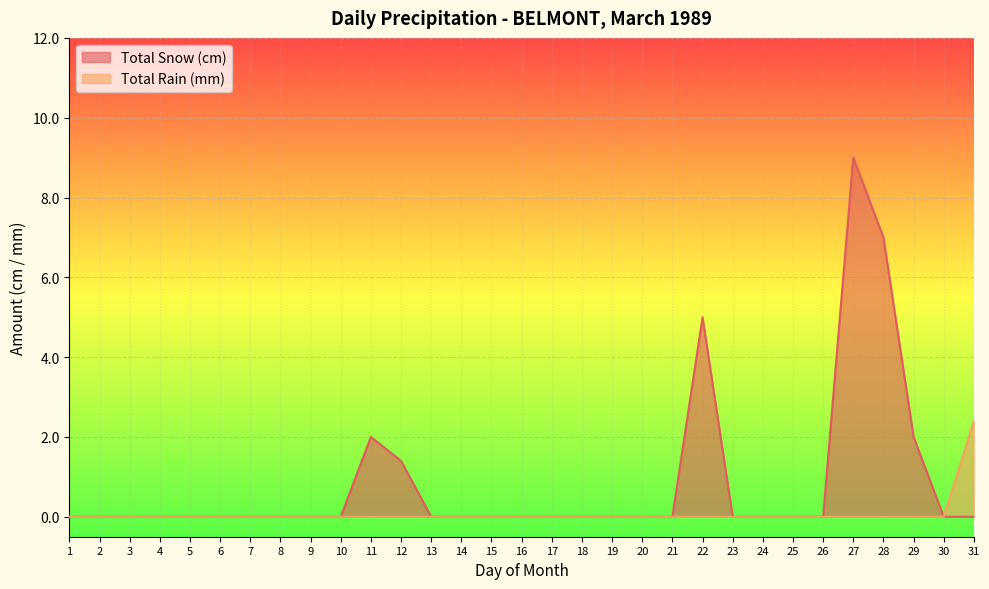

True or false: Total Rain (mm) has a value of 1.6 at 23.

False